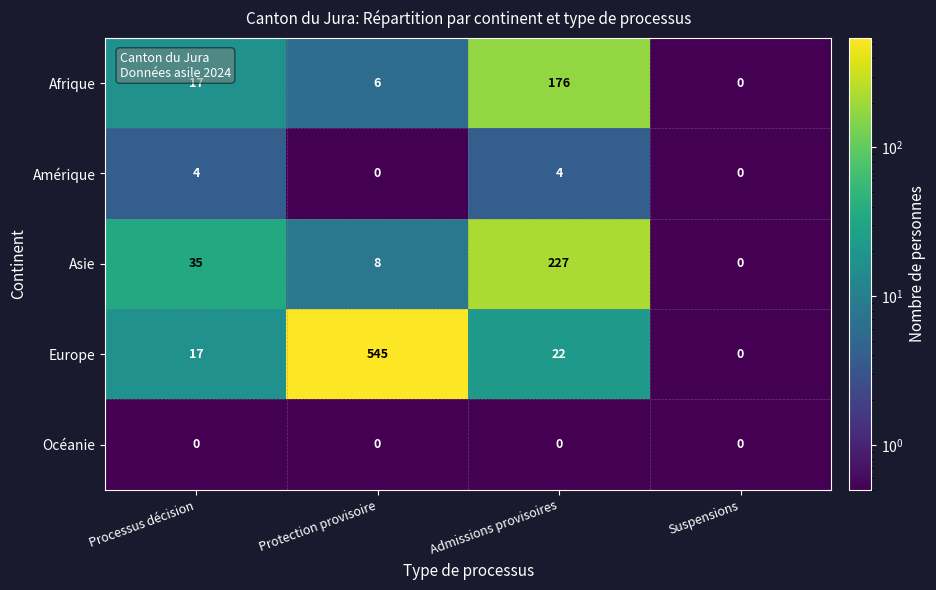

At which category is the sum across all series the highest?

Protection provisoire